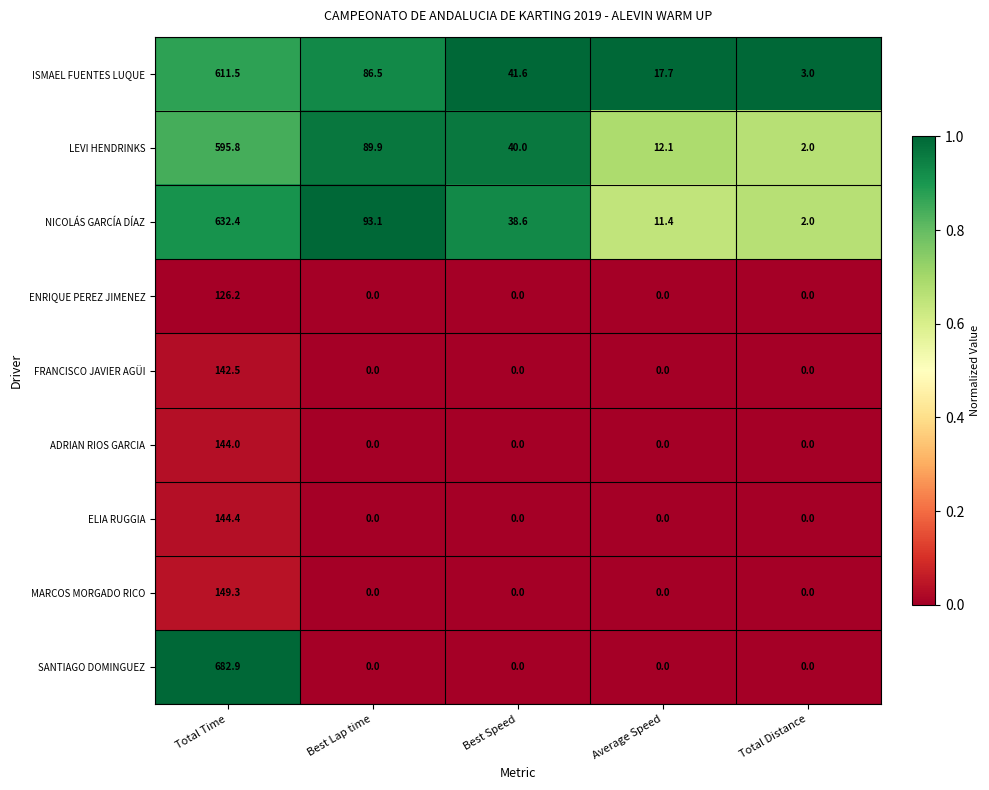

Which series has the largest total across all categories?

NICOLÁS GARCÍA DÍAZ